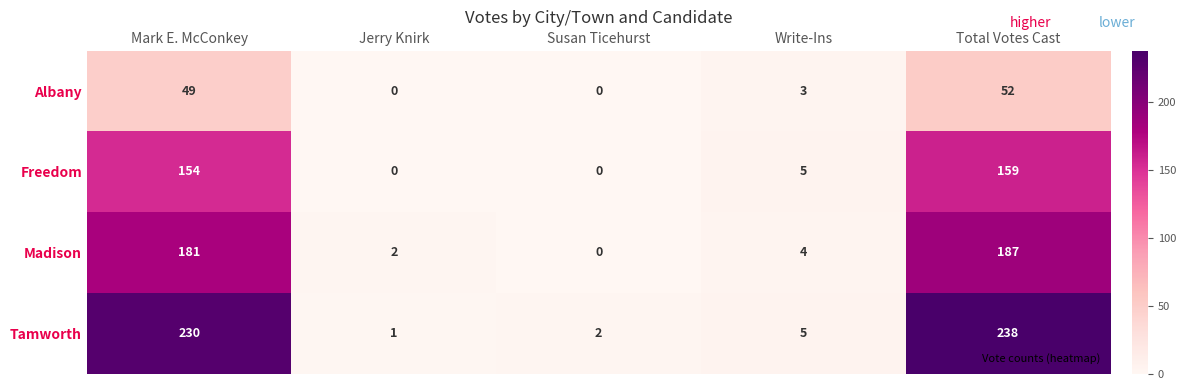

List the series in order of their peak value, highest first.

Tamworth, Madison, Freedom, Albany